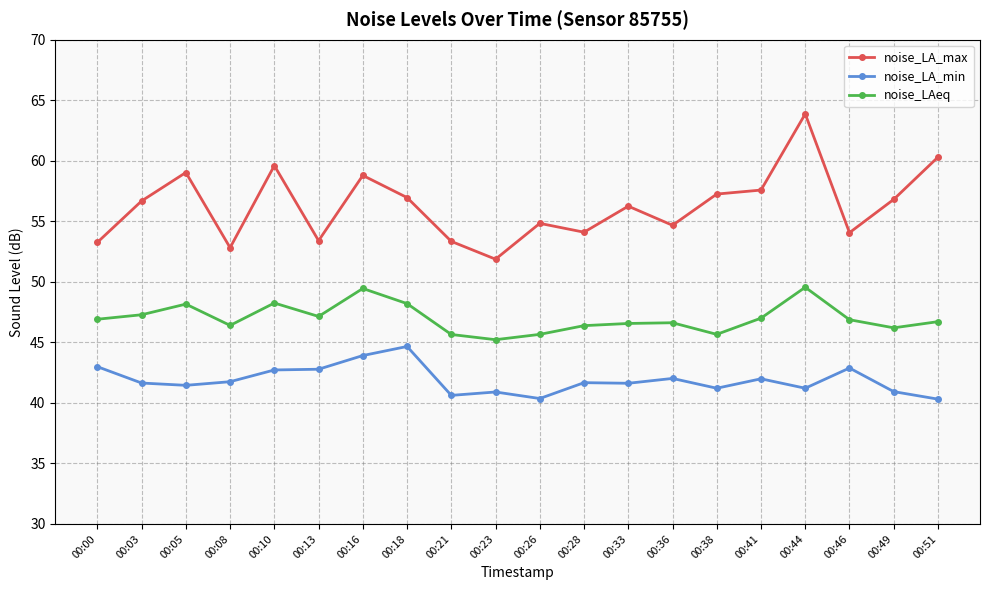

What is the difference between the noise_LAeq values at 00:33 and 00:38?

0.9